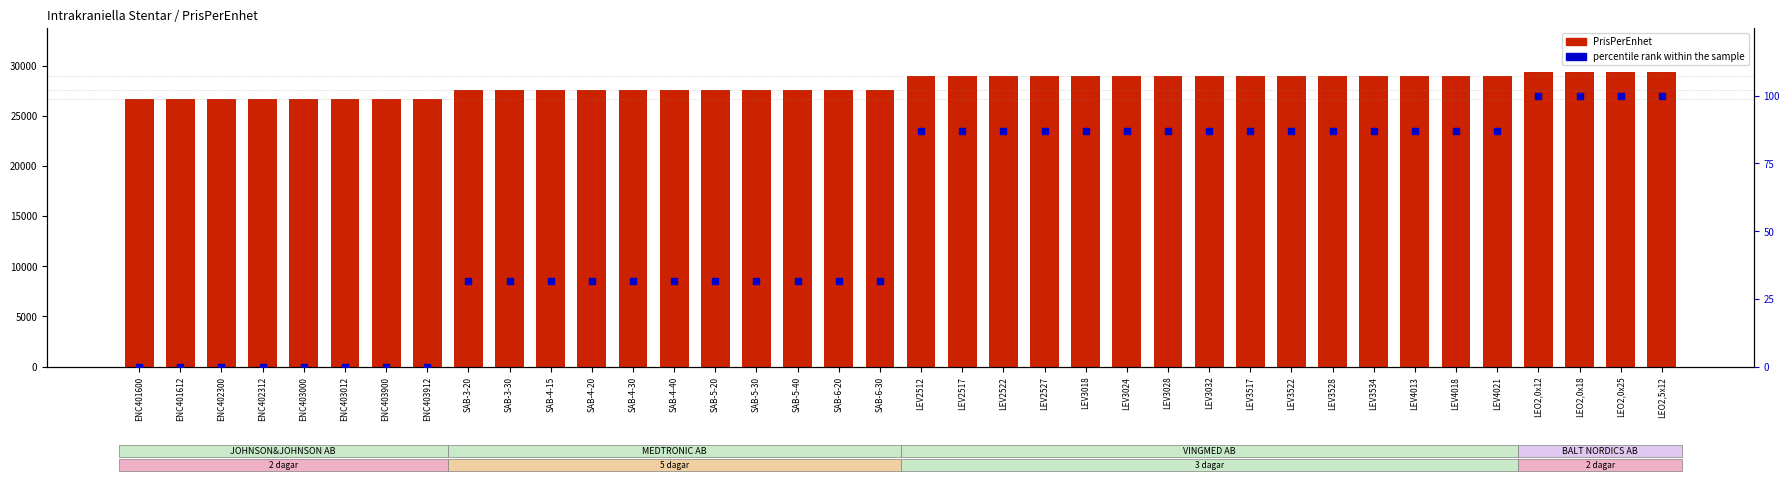

Which series has the largest total across all categories?

PrisPerEnhet